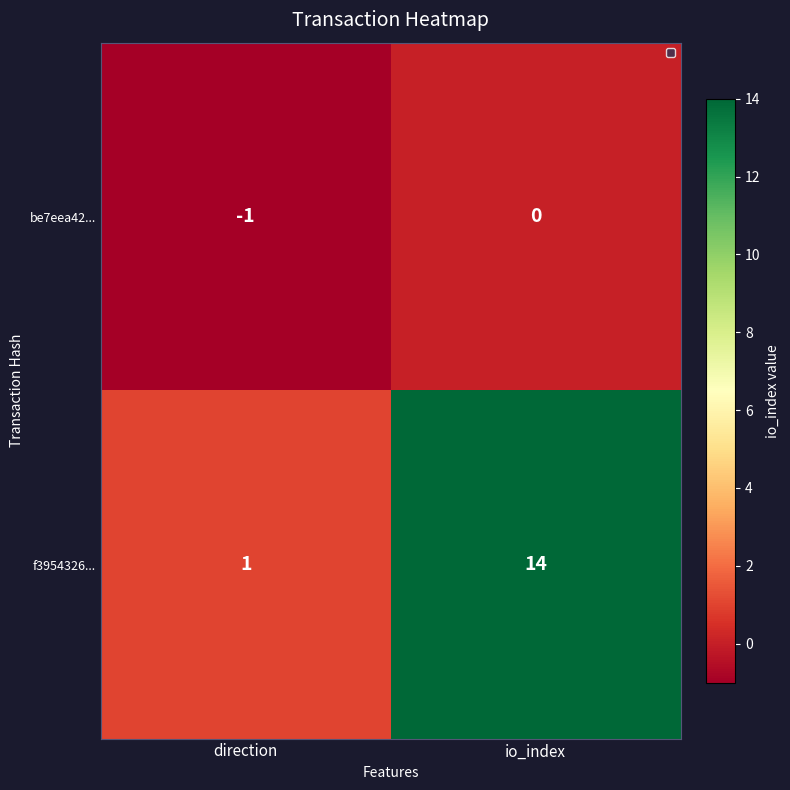

At which category does the chart reach its minimum across all series?

direction